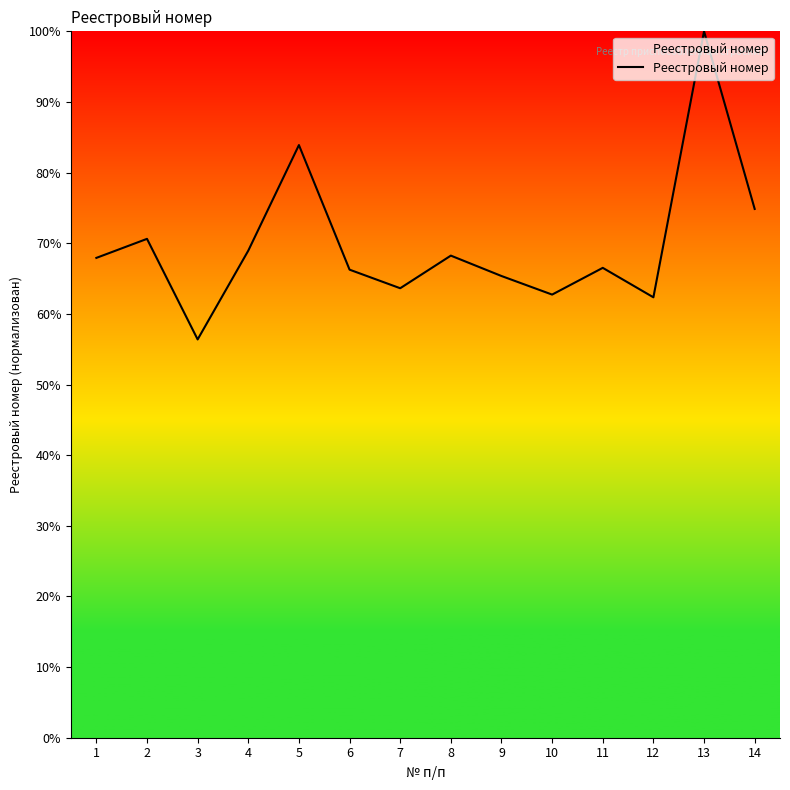

How many lines are shown in the chart?

1